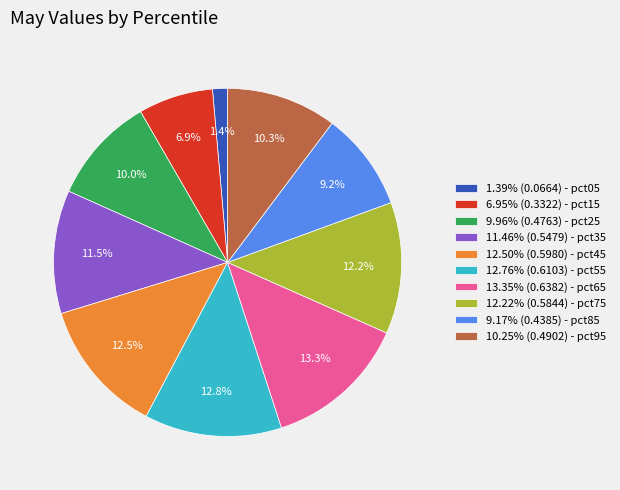

Does 1.39% (0.0664) - pct05 represent more than half of the total?

No